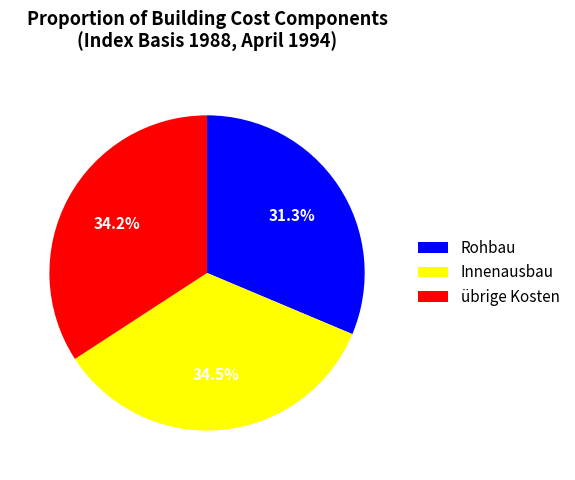

Do Rohbau and Innenausbau together represent more than half of the pie?

Yes